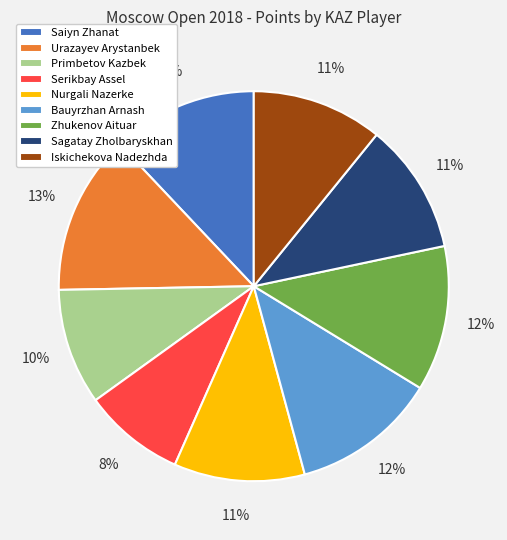

To the nearest percent, what is the difference between the largest and smallest slice percentages?

5%